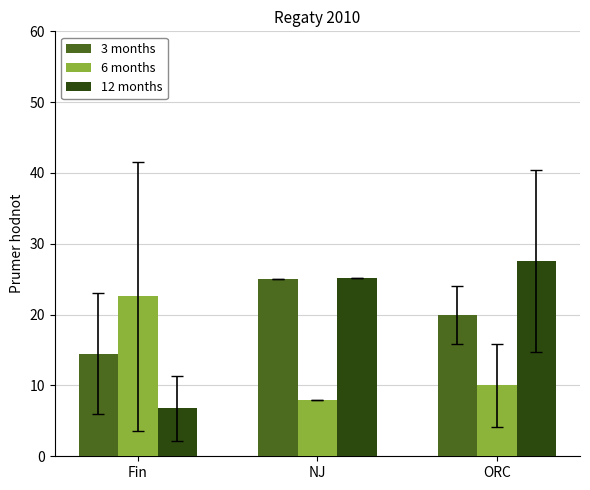

What is the lowest value of the 3 months series?

14.5